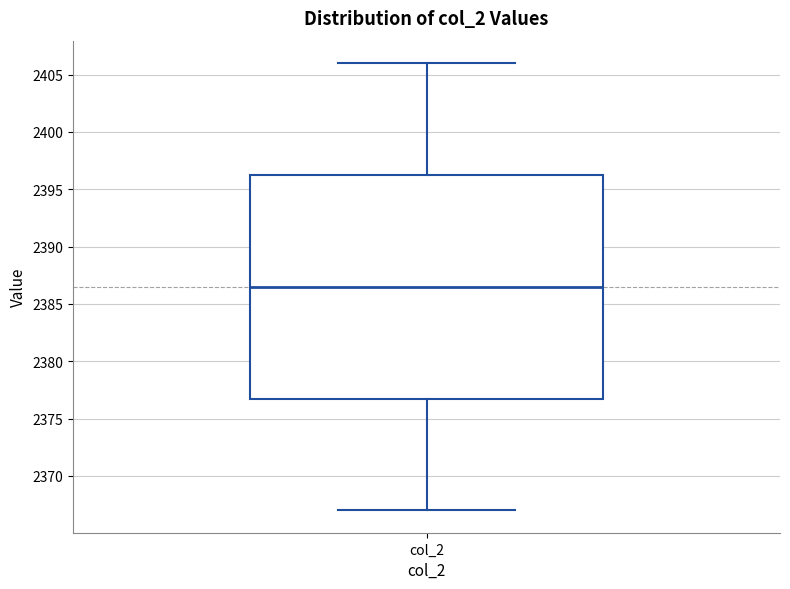

Transcribe this box plot: give where the median line is, the range the box spans, and where the two whiskers end, as read against the y-axis. The values are not printed on the chart, so give them approximately, as read against the axis.

median 2386.5, box 2377.0 to 2396.5, whiskers 2367.0 to 2406.0